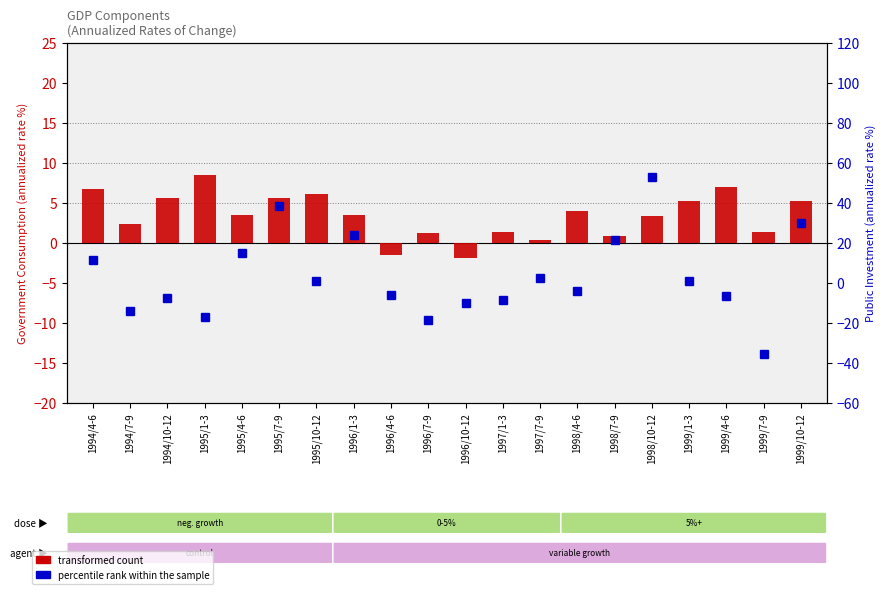

Which series has the largest total across all categories?

transformed count